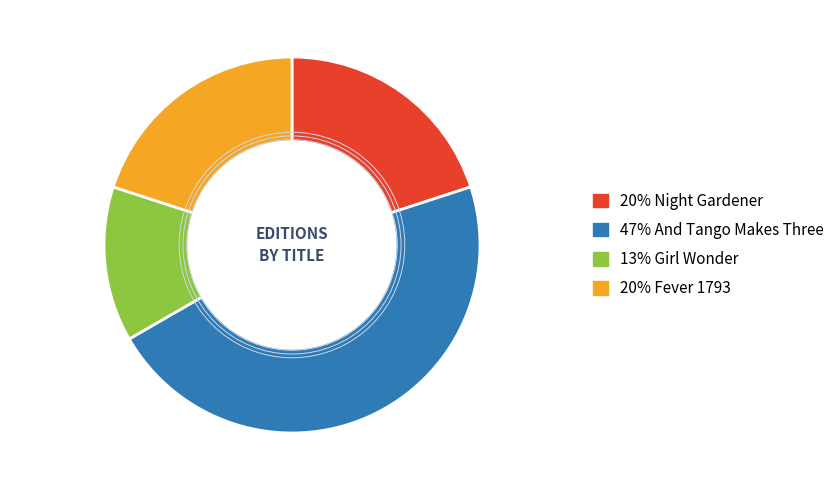

Does any single category account for the majority?

No